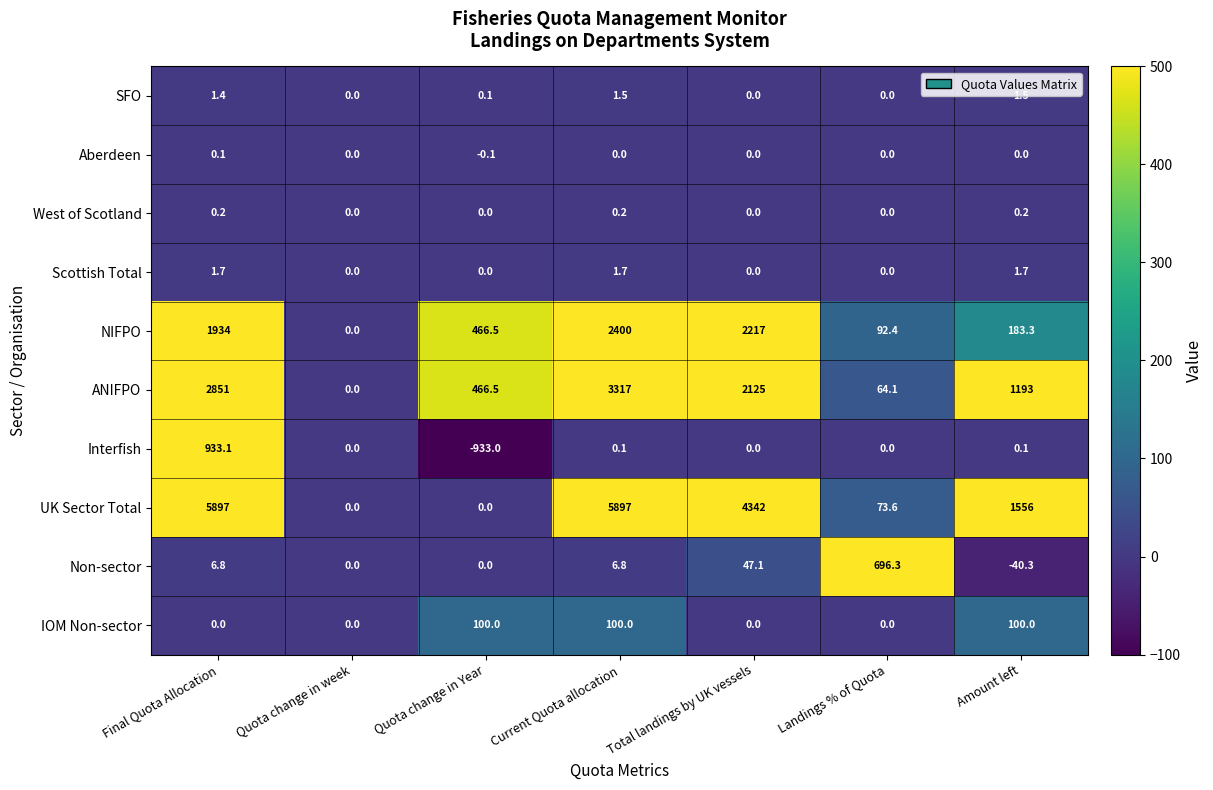

What is the maximum value for SFO?

1.5